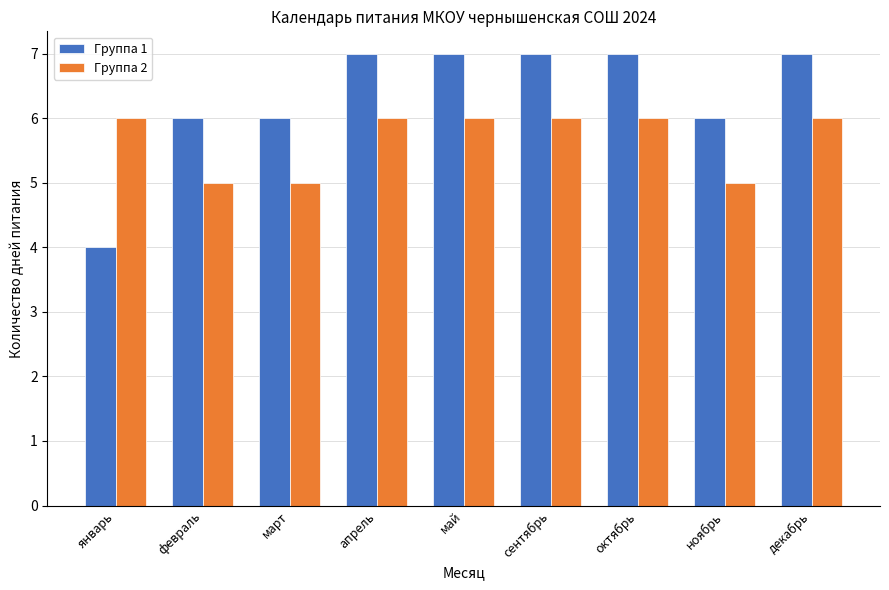

What is the value of the Группа 1 bar at the 2nd from the left?

6